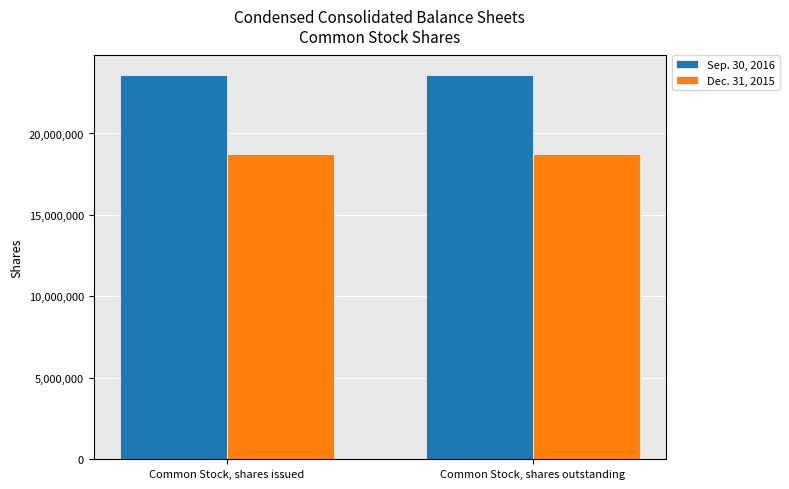

What is the sum of the Dec. 31, 2015 values at Common Stock, shares issued and Common Stock, shares outstanding?

37526544